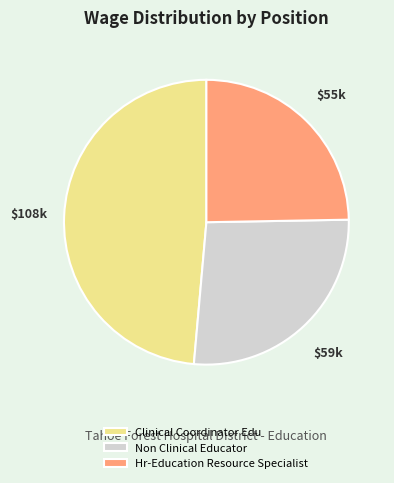

Is it true that Non Clinical Educator is 27% of the pie?

True